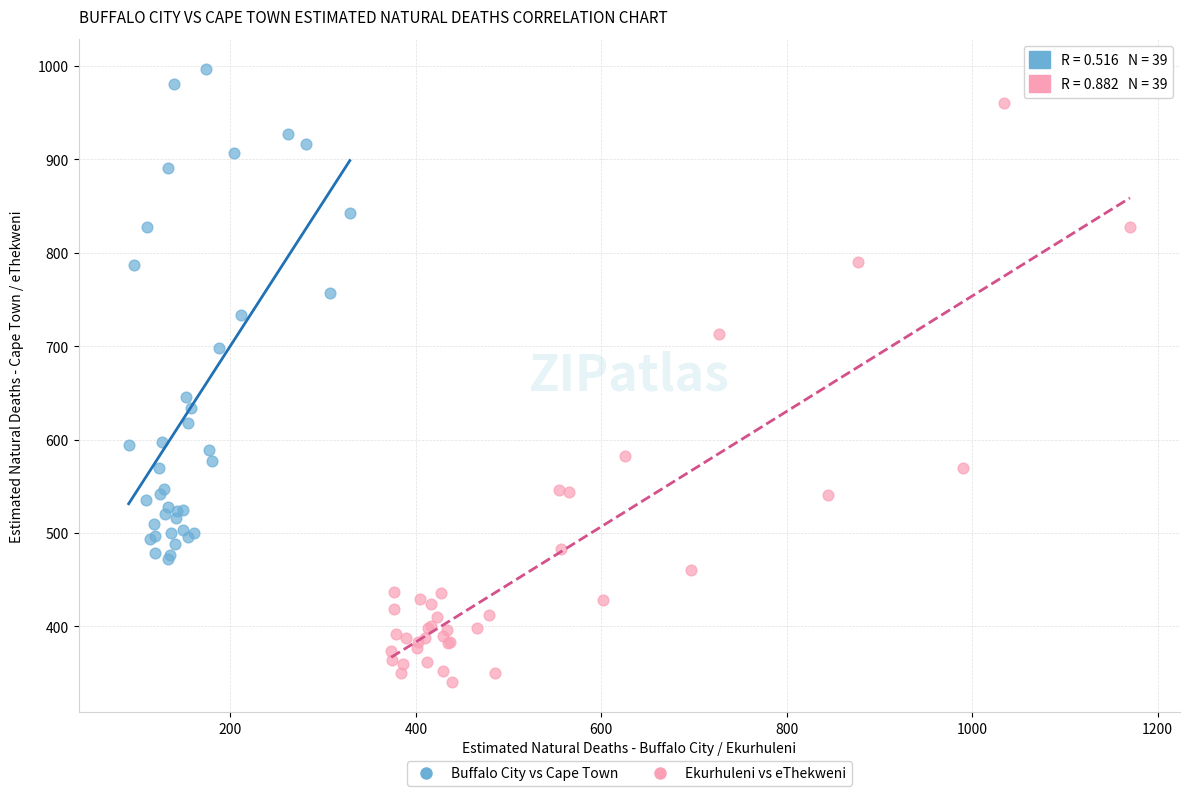

Which series contains the highest Y value?

Buffalo City vs Cape Town